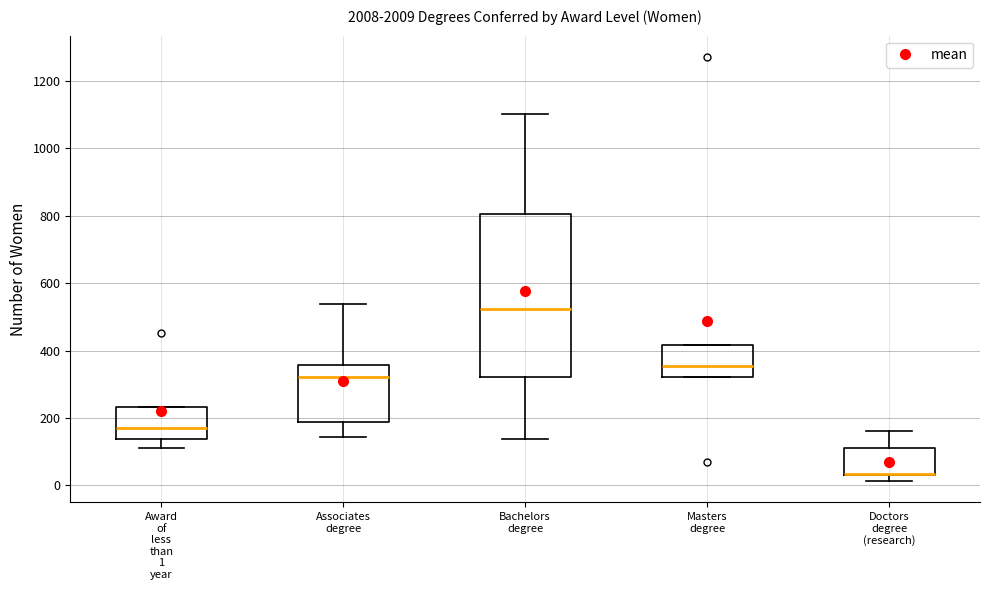

Reading left to right, transcribe this box plot: for each box, give where its median line is, the range the box spans, and where its two whiskers end, as read against the y-axis. The values are not printed on the chart, so give them approximately, as read against the axis.

Award of less than 1 year: median 160, box 140 to 240, whiskers 120 to 240
Associates degree: median 320, box 180 to 360, whiskers 140 to 540
Bachelors degree: median 520, box 320 to 800, whiskers 140 to 1100
Masters degree: median 360, box 320 to 420, whiskers 320 to 420
Doctors degree (research): median 40 (drawn on the box's lower edge), box 40 to 120, whiskers 20 to 160